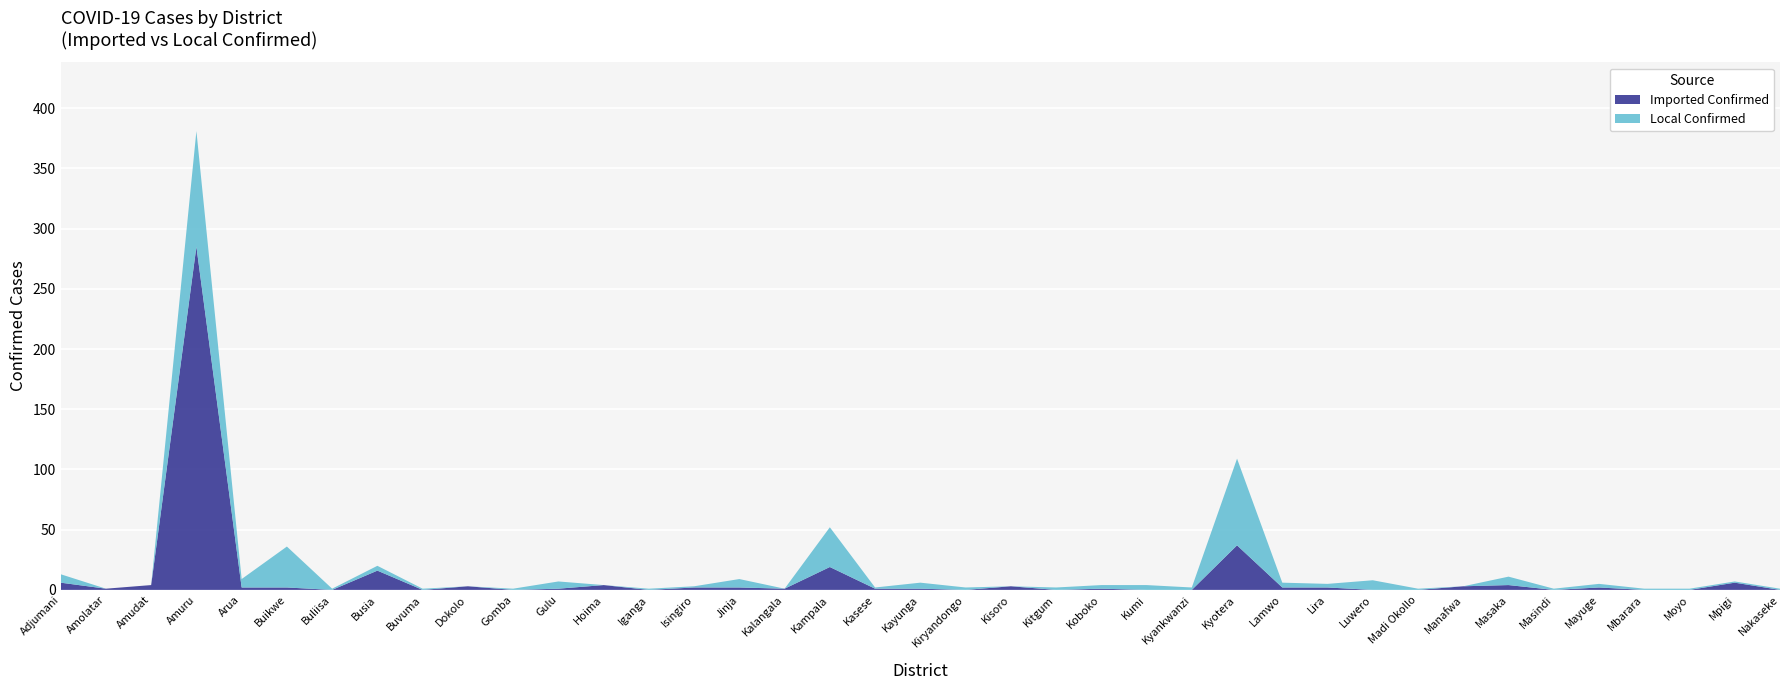

Reading left to right, transcribe all the data shown in this chart.

Imported Confirmed: Adjumani=6	Amolatar=1	Amudat=4	Amuru=285	Arua=2	Buikwe=2	Buliisa=0	Busia=16	Buvuma=0	Dokolo=3	Gomba=0	Gulu=1	Hoima=4	Iganga=0	Isingiro=2	Jinja=2	Kalangala=1	Kampala=19	Kasese=1	Kayunga=1	Kiryandongo=0	Kisoro=3	Kitgum=0	Koboko=1	Kumi=0	Kyankwanzi=0	Kyotera=37	Lamwo=2	Lira=2	Luwero=0	Madi Okollo=0	Manafwa=3	Masaka=4	Masindi=0	Mayuge=2	Mbarara=0	Moyo=0	Mpigi=6	Nakaseke=0
Local Confirmed: Adjumani=7	Amolatar=0	Amudat=0	Amuru=96	Arua=7	Buikwe=34	Buliisa=1	Busia=4	Buvuma=1	Dokolo=0	Gomba=1	Gulu=6	Hoima=0	Iganga=1	Isingiro=1	Jinja=7	Kalangala=0	Kampala=33	Kasese=1	Kayunga=5	Kiryandongo=2	Kisoro=0	Kitgum=2	Koboko=3	Kumi=4	Kyankwanzi=2	Kyotera=72	Lamwo=4	Lira=3	Luwero=8	Madi Okollo=1	Manafwa=0	Masaka=7	Masindi=1	Mayuge=3	Mbarara=1	Moyo=1	Mpigi=1	Nakaseke=1